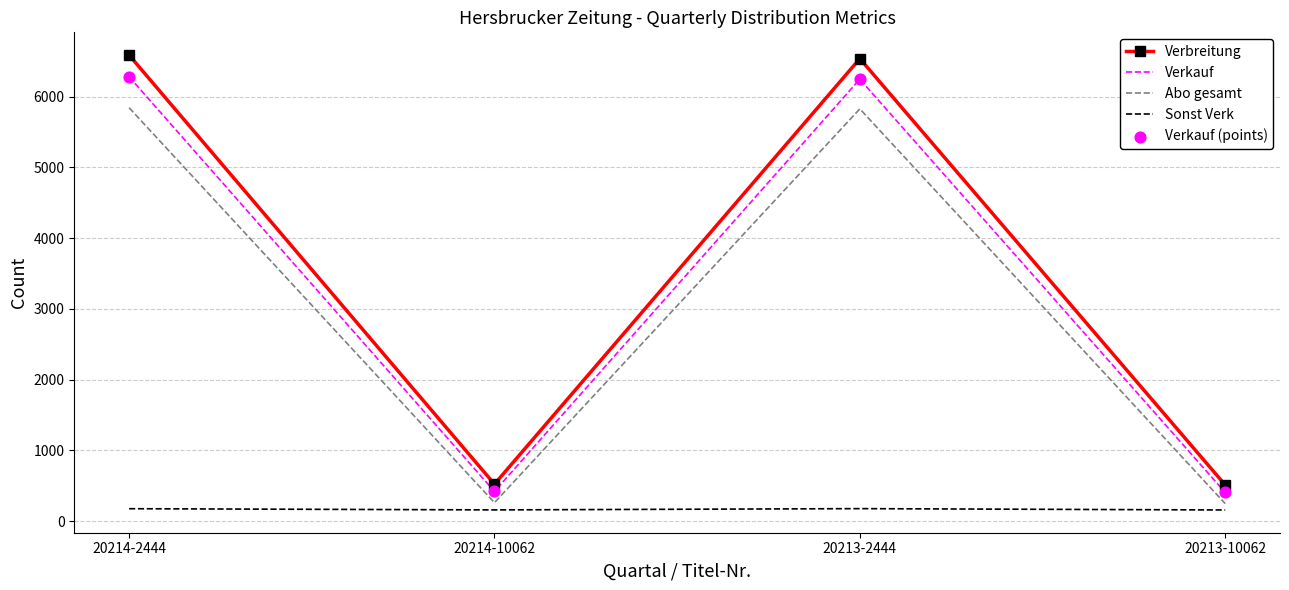

Rank the series by their maximum value, from lowest to highest.

Sonst Verk, Abo gesamt, Verkauf, Verbreitung